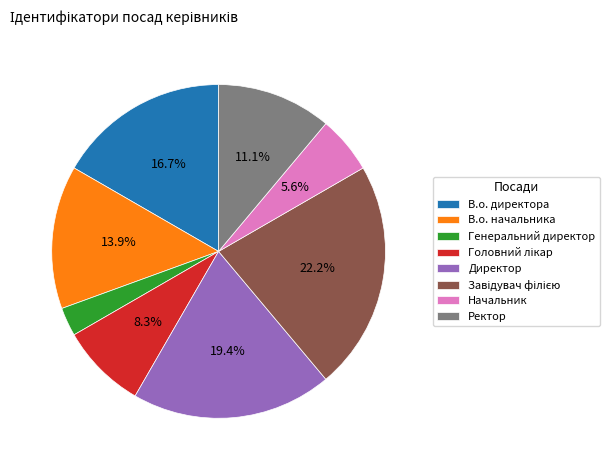

Is it true that В.о. директора is 17% of the pie?

True